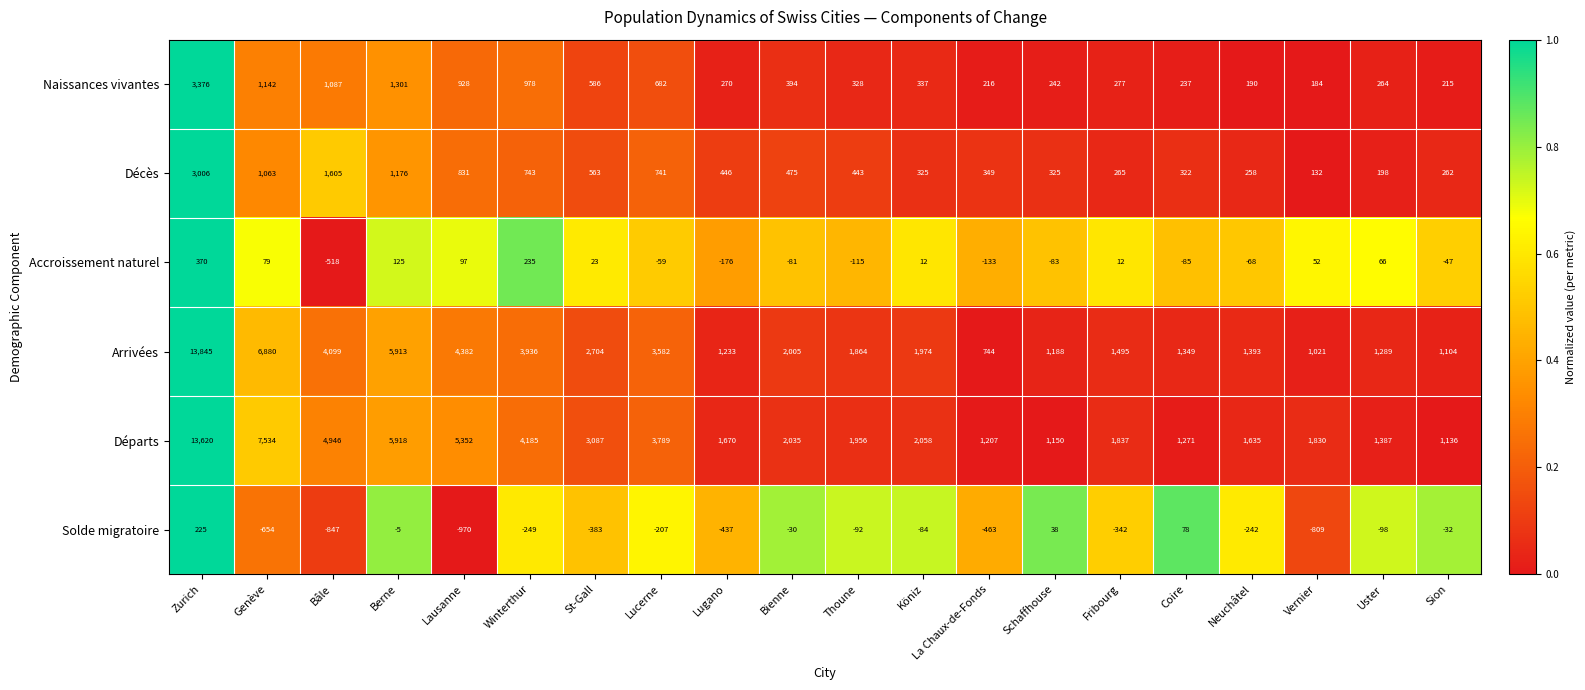

What is the difference between the Arrivées values at Fribourg and Coire?

146